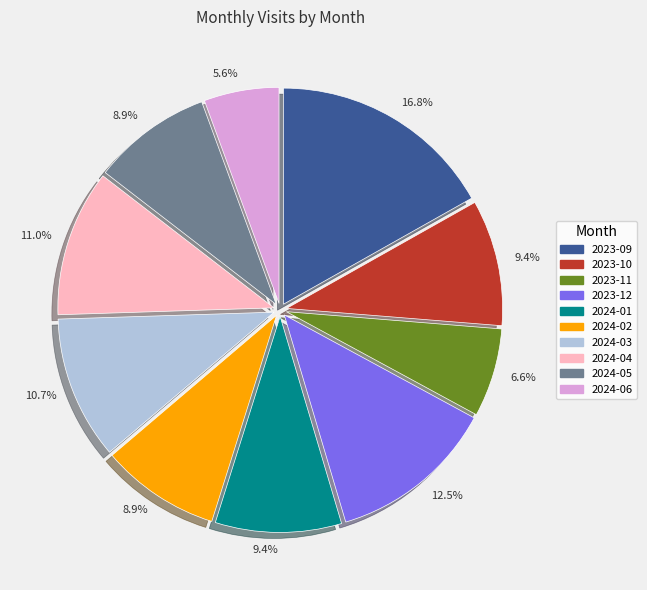

Is there a majority slice in this chart?

No